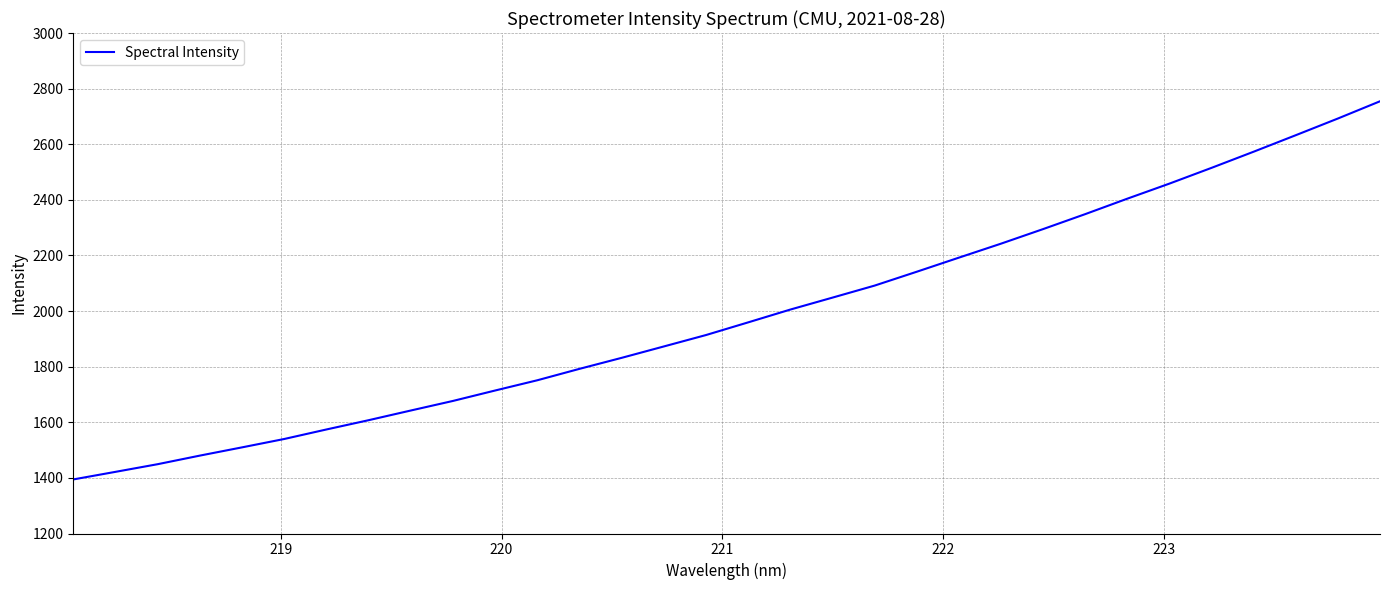

True or false: the data has more than 0 interior local peaks.

False